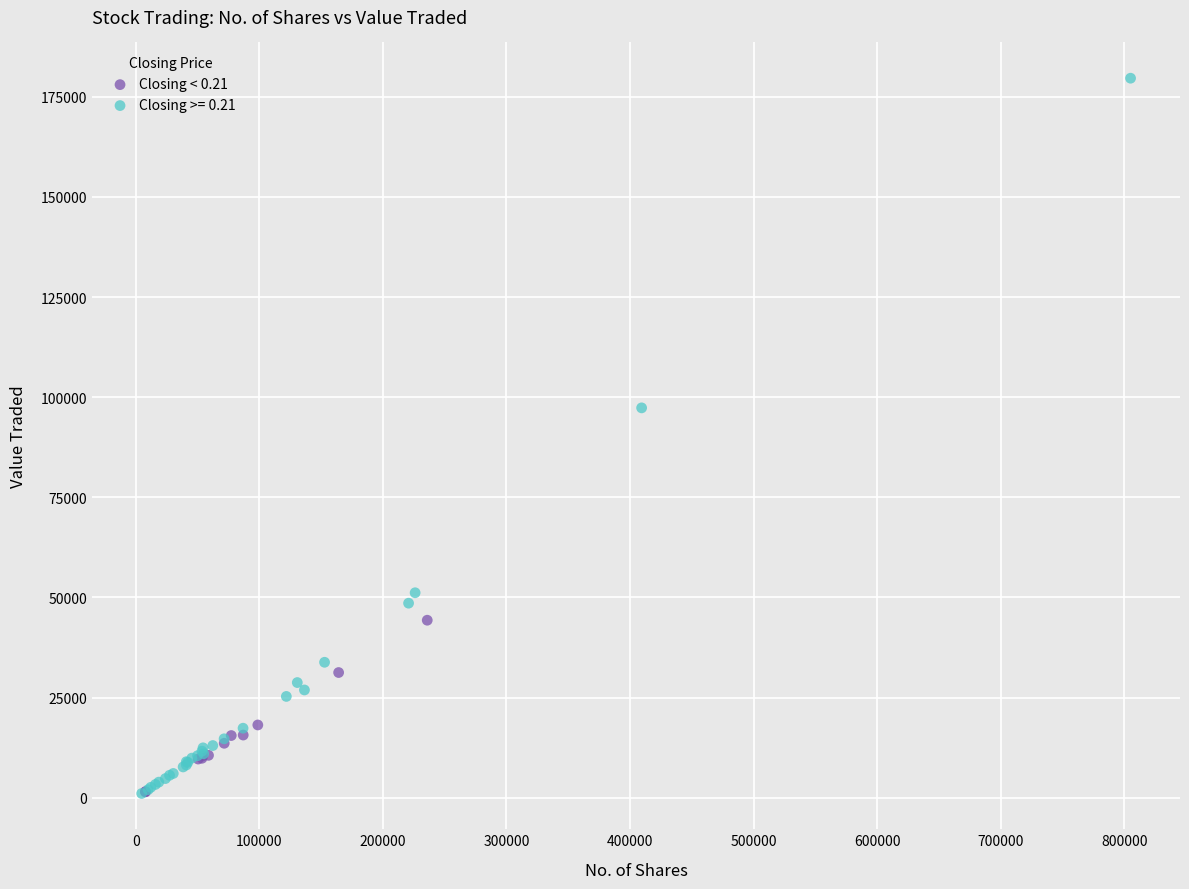

Which series has the widest spread of Y values?

Closing >= 0.21